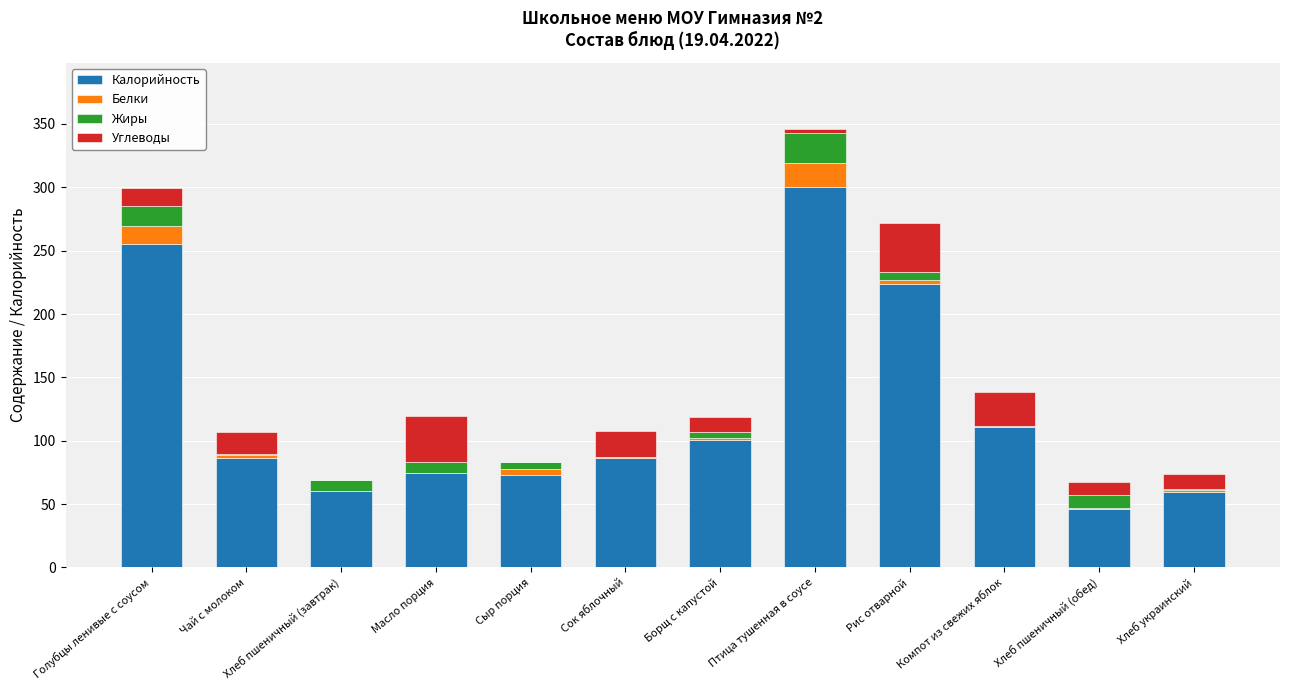

Where is Калорийность nearest to the value 173?

Рис отварной